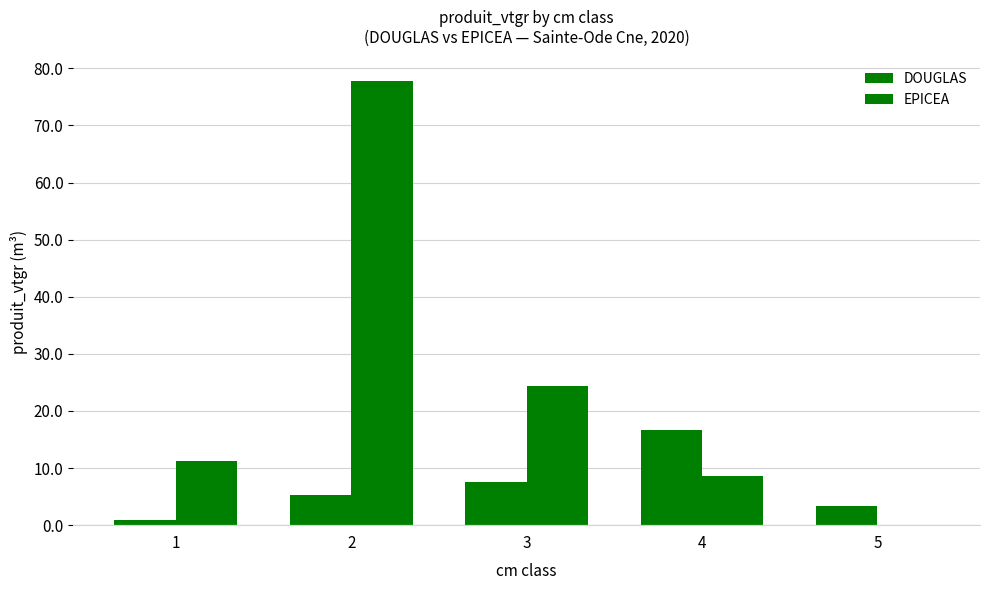

At 3, list the series in order from largest to smallest.

EPICEA, DOUGLAS